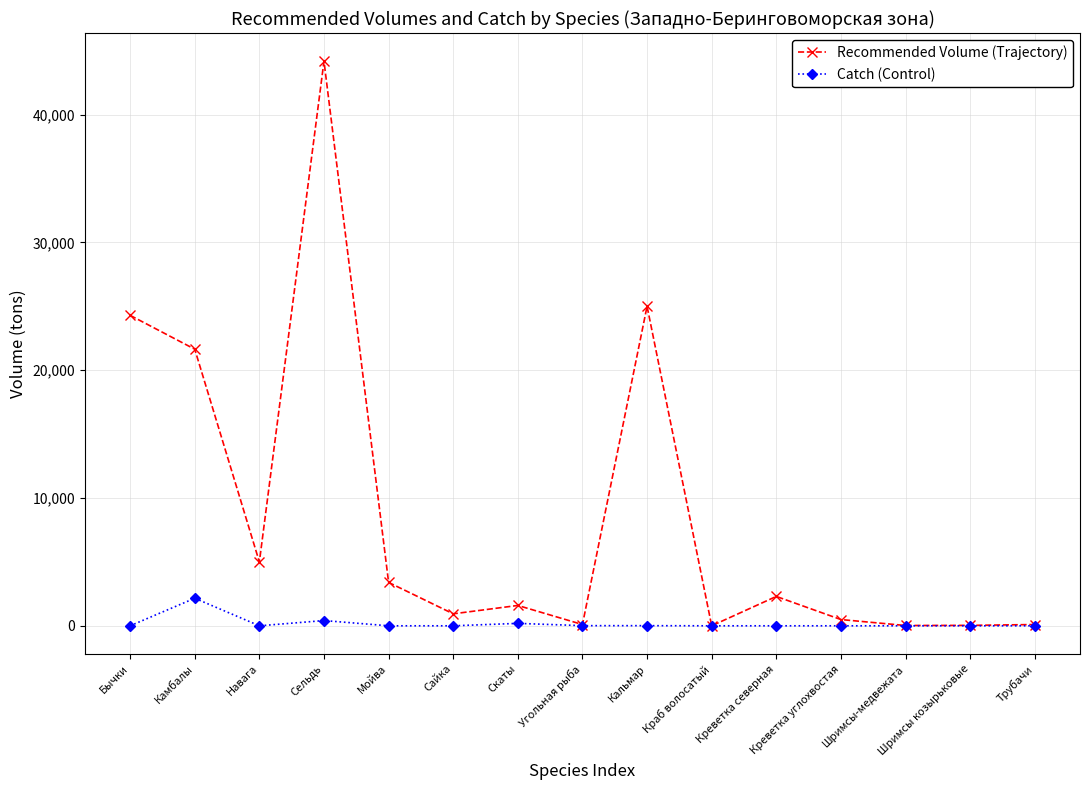

Is the value of Recommended Volume (Trajectory) at Сайка greater than the value of Catch (Control) at Шримсы козырьковые?

Yes